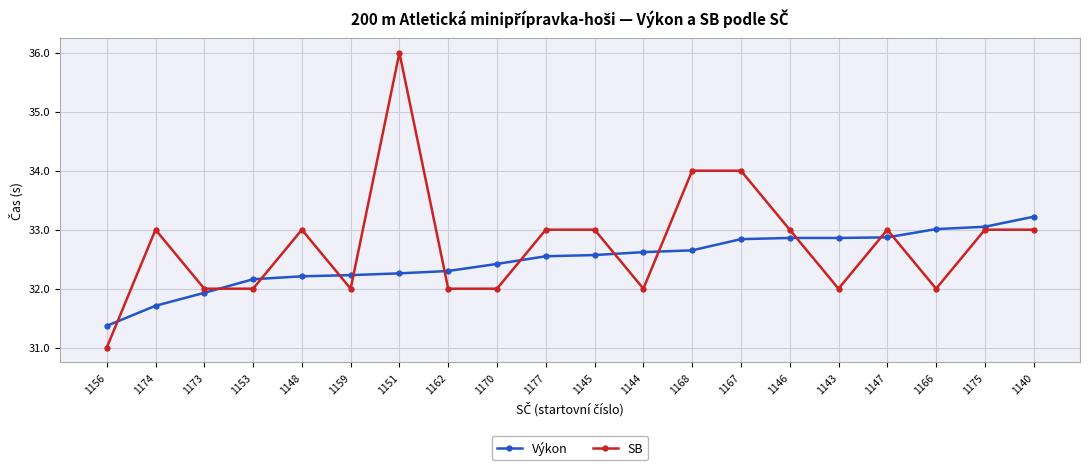

Is the value of Výkon at 1145 greater than the value of SB at 1143?

Yes